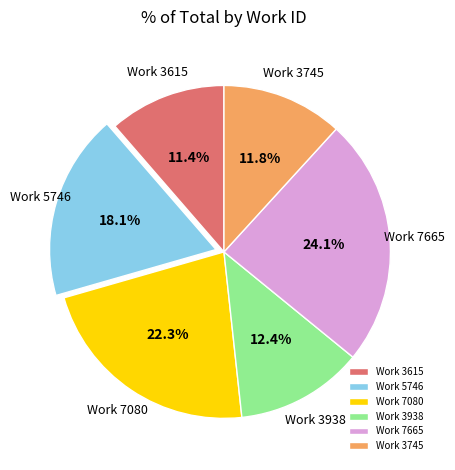

Is there any slice that represents more than half of the pie?

No